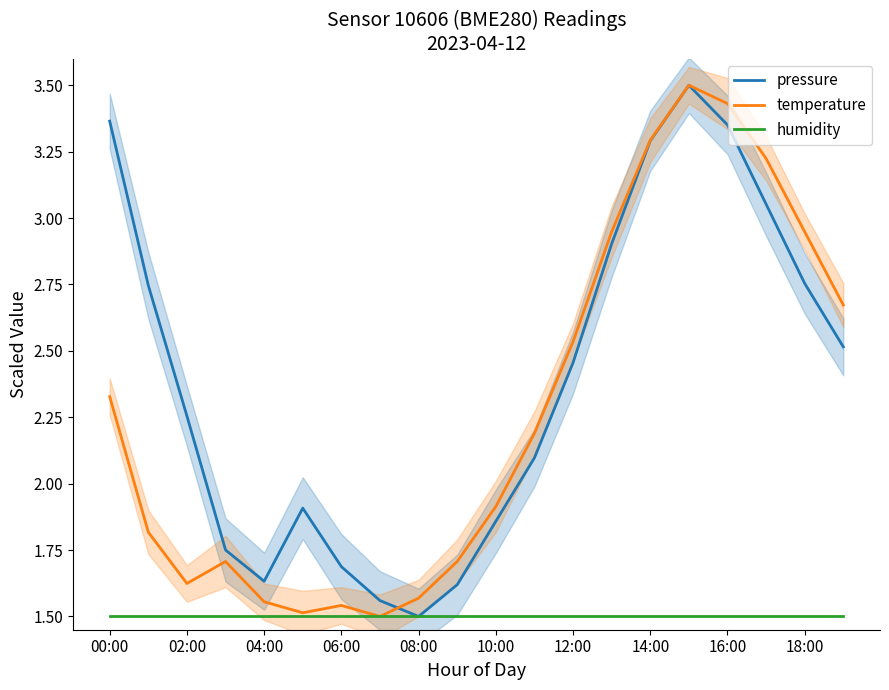

Which series has the largest total across all categories?

pressure